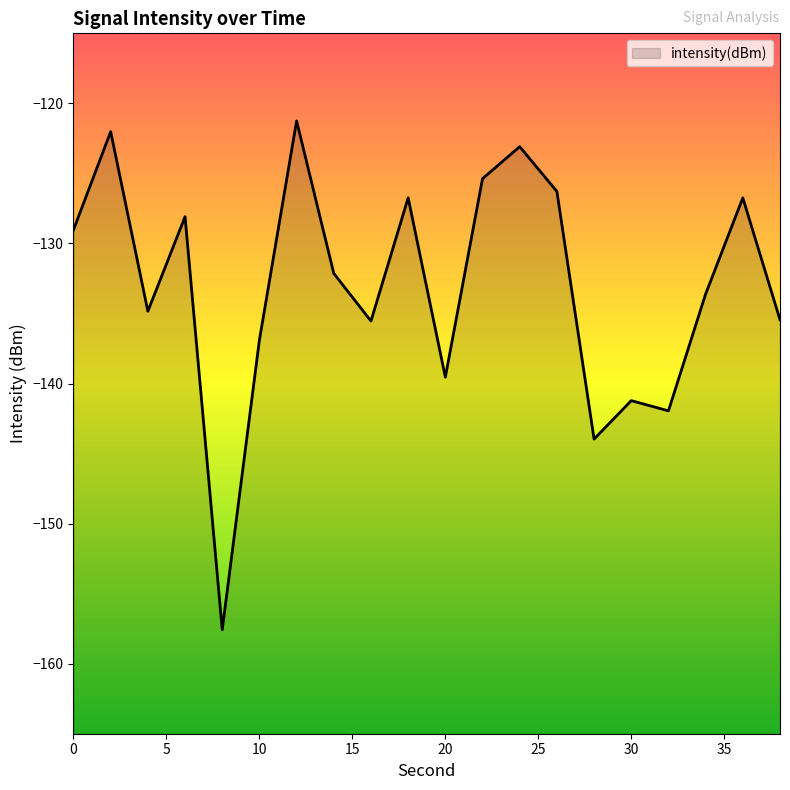

Count the number of categories in the chart.

20